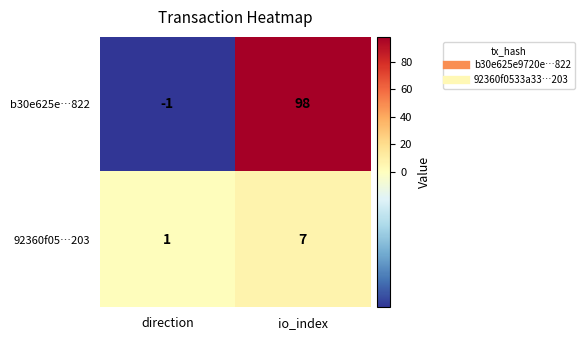

At which category is the sum across all series the highest?

io_index